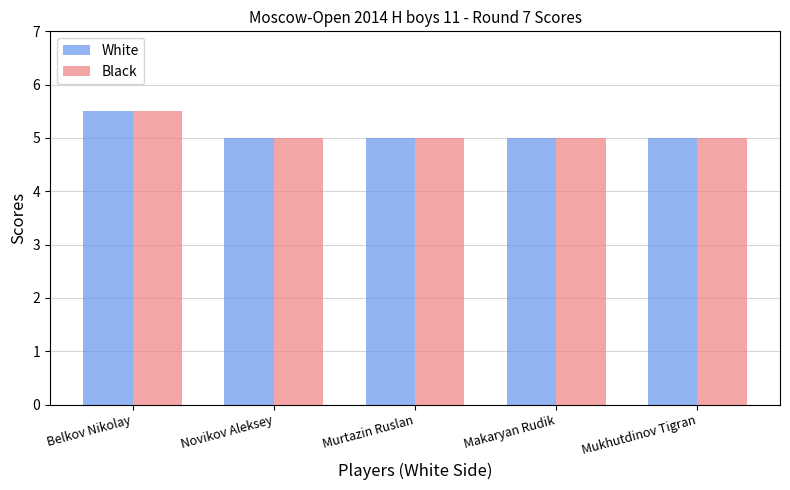

What is the approximate value of White at Makaryan Rudik?

5.0